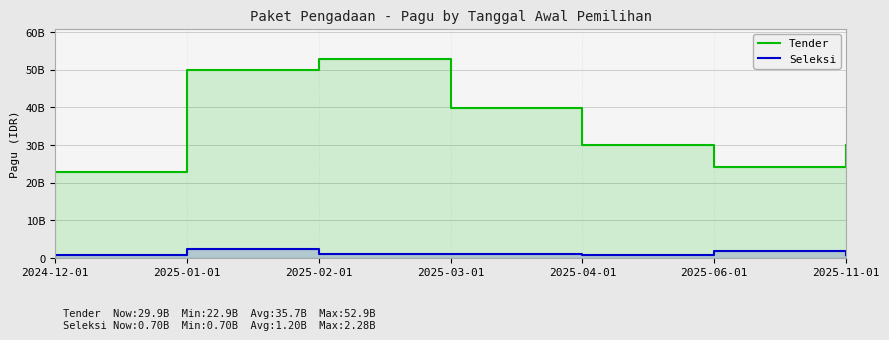

Rank the categories by Seleksi value from lowest to highest.

2024-12-01, 2025-11-01, 2025-04-01, 2025-02-01, 2025-03-01, 2025-06-01, 2025-01-01